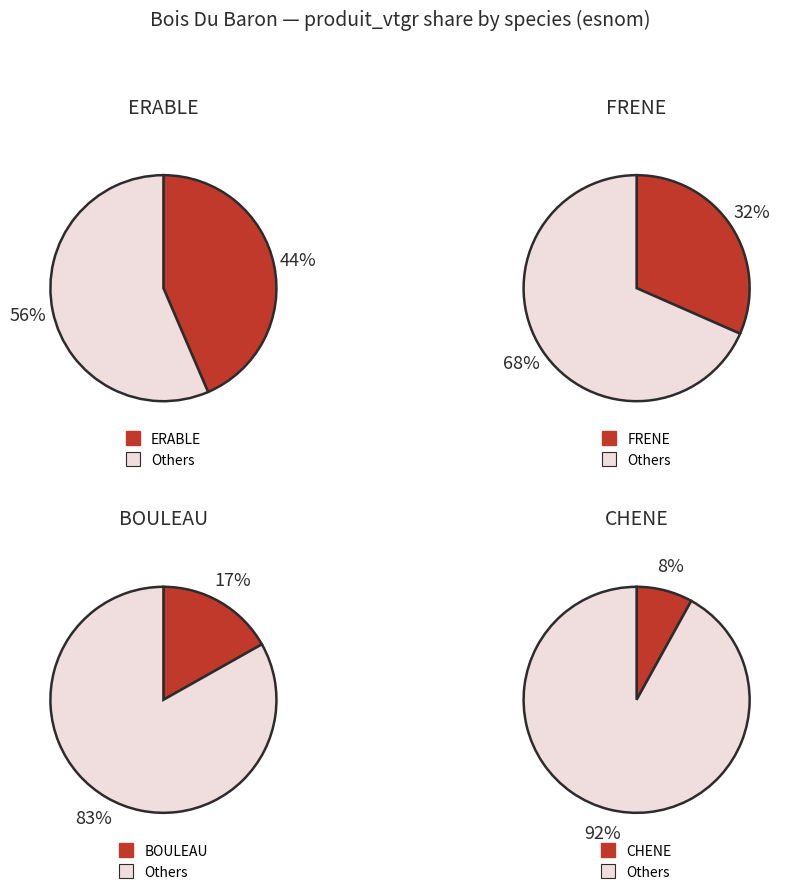

The MERISIER slice represents 13% of the pie. True or false?

False